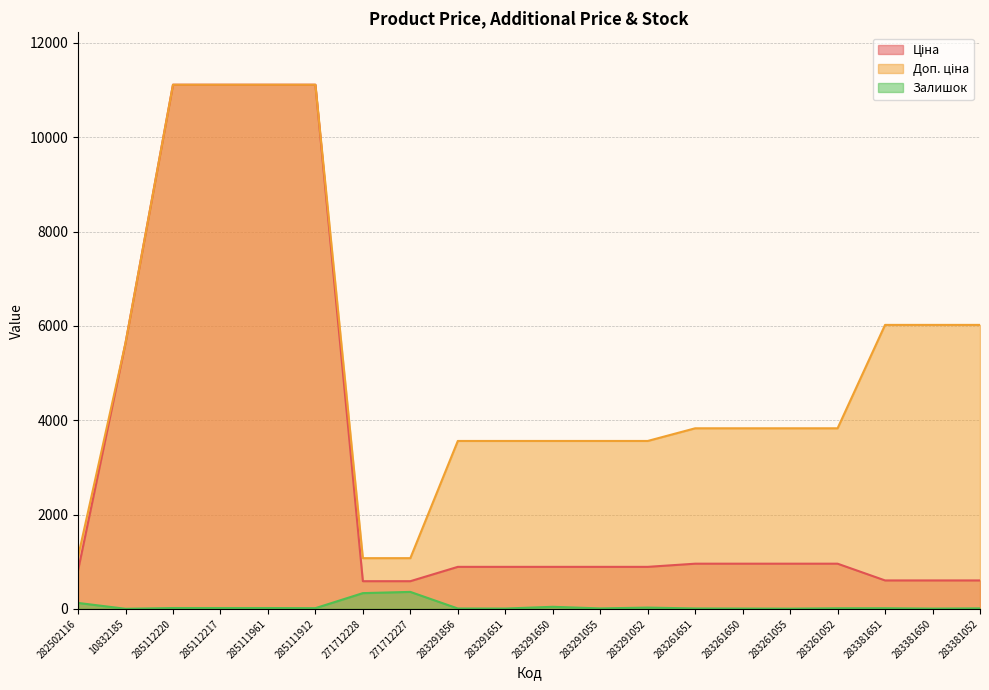

At which label is Залишок closest to 180?

282502116